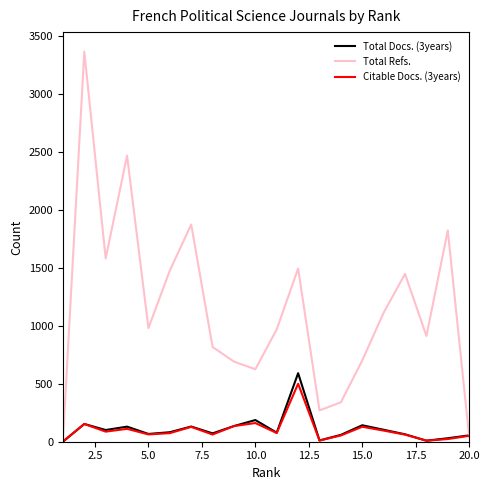

Count the number of categories in the chart.

20